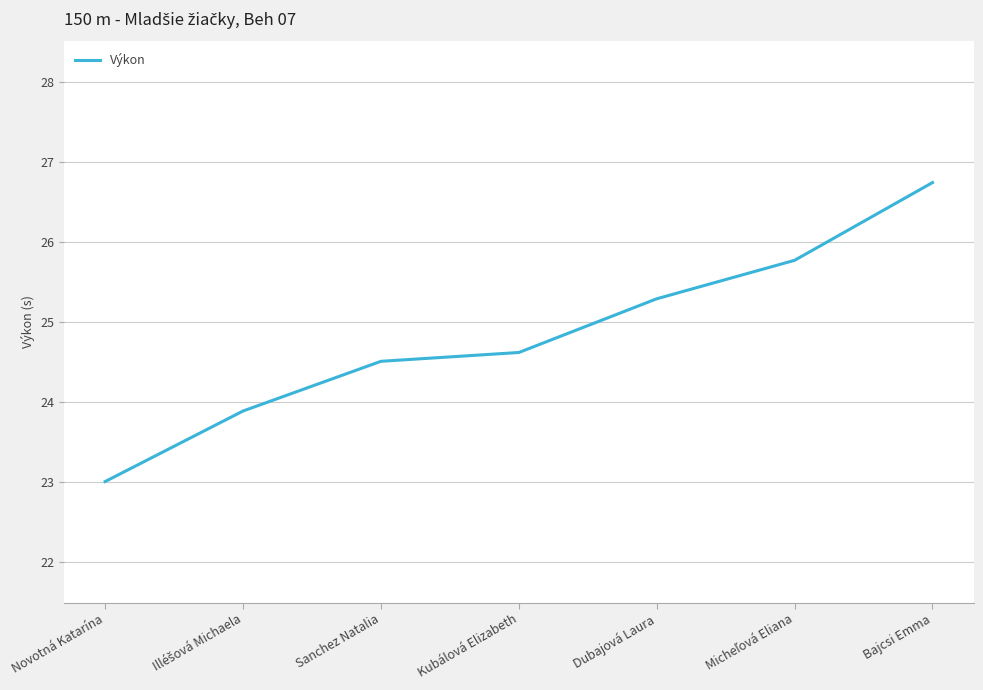

What is the average value?

24.8